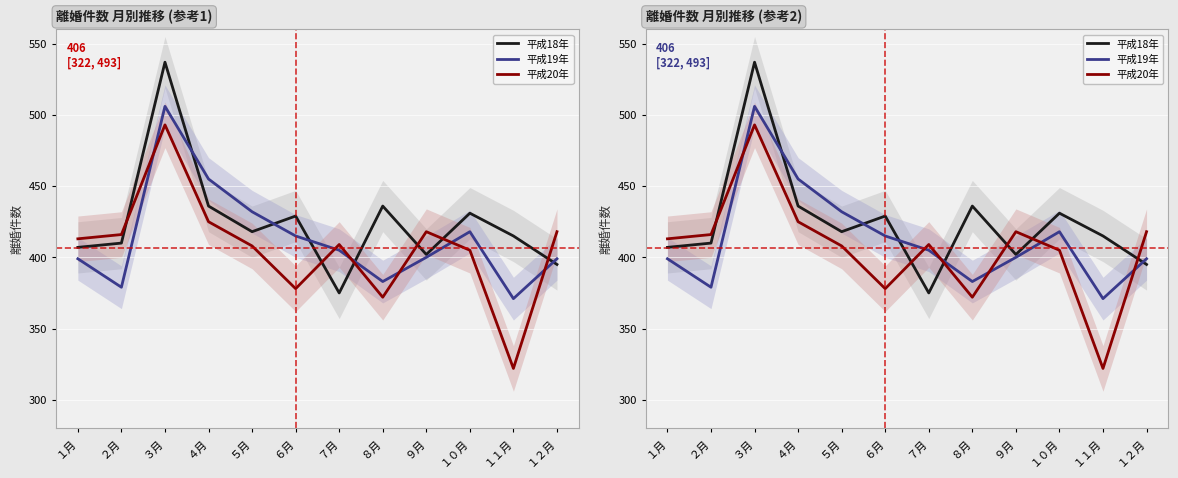

What is the label of the 8th point from the left?

８月